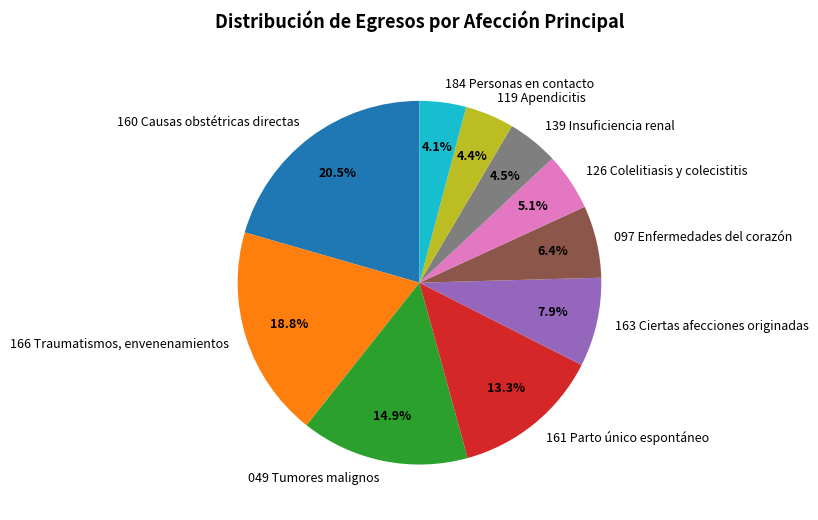

How many segments does this pie chart have?

10